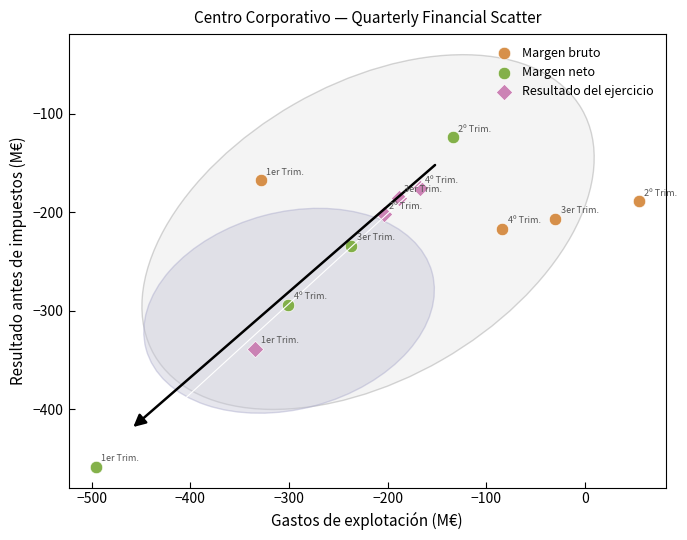

Which series contains the highest Y value?

Margen neto